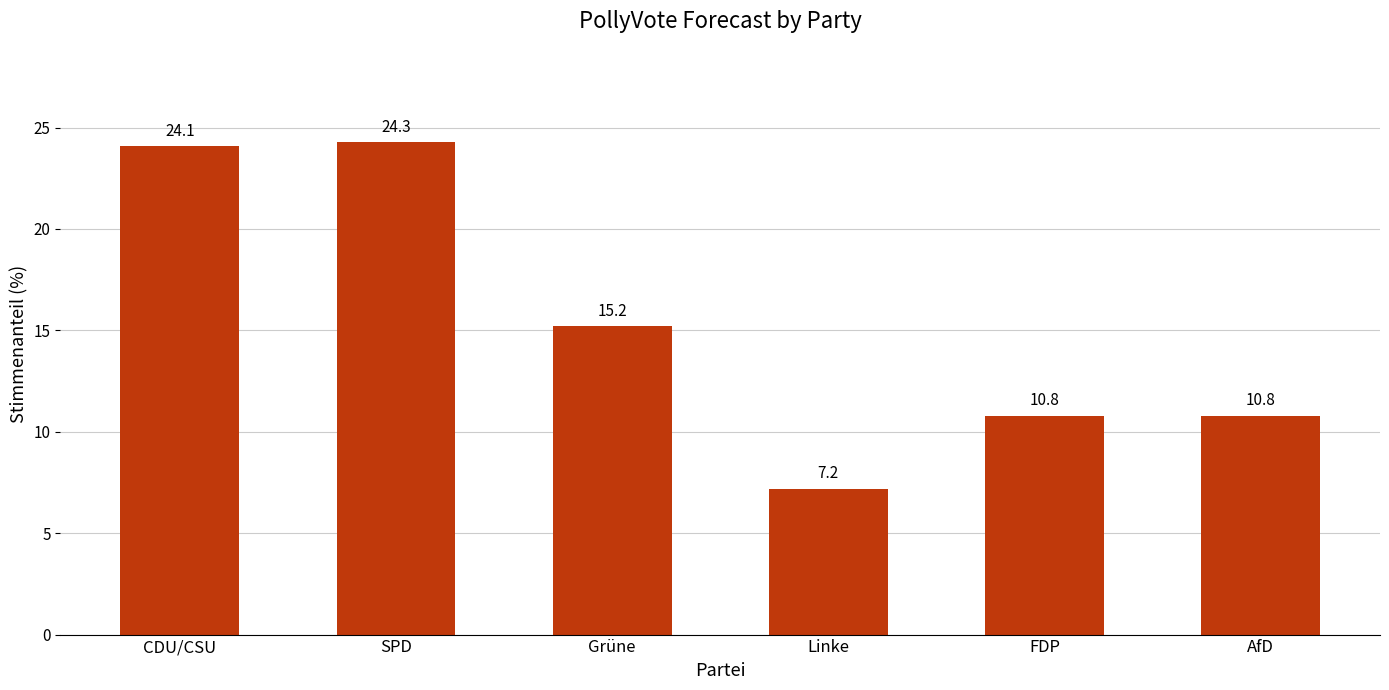

What is the average value?

15.4